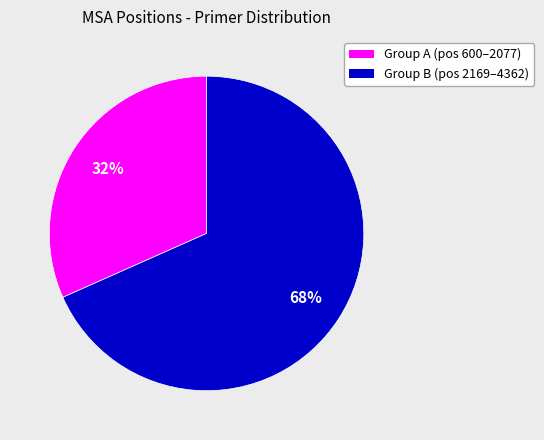

Which has a higher value, Group A (pos 600–2077) or Group B (pos 2169–4362)?

Group B (pos 2169–4362)